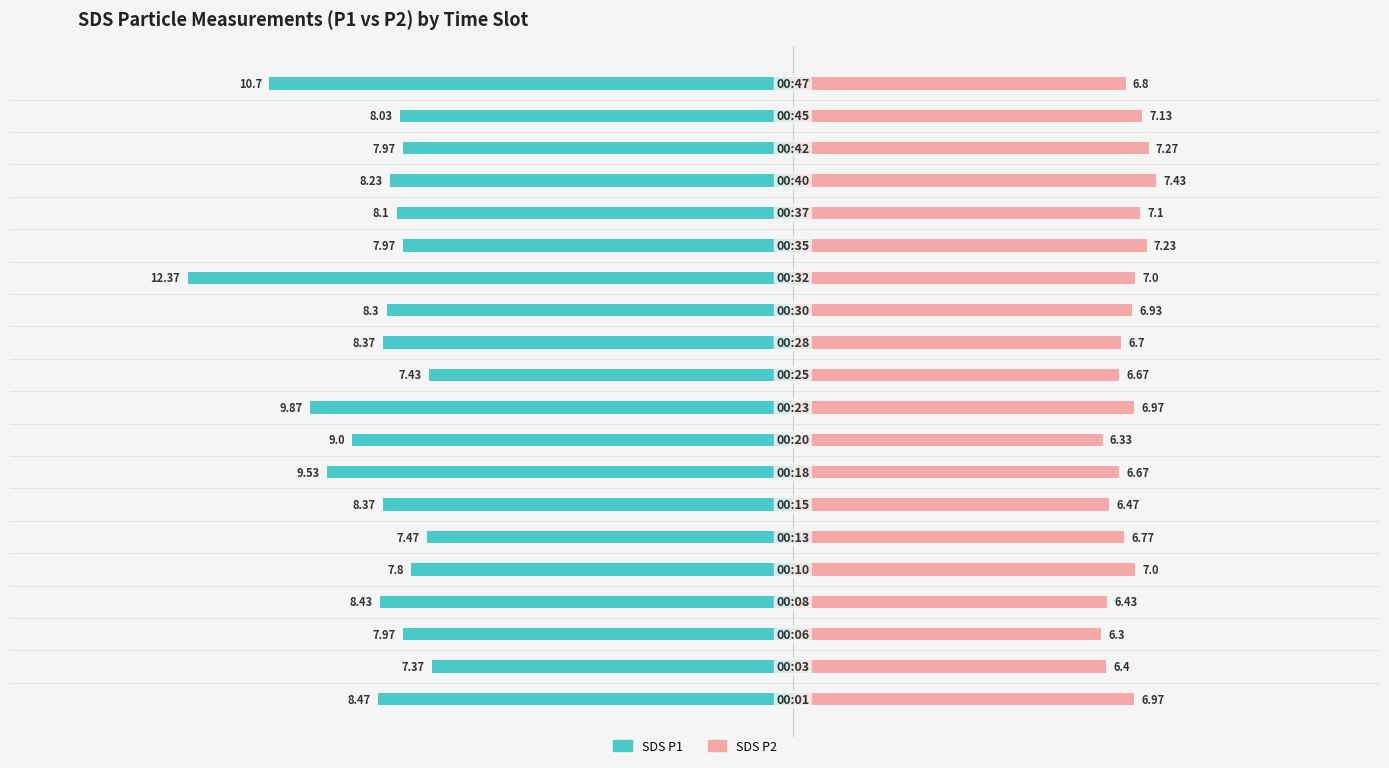

Which series has the widest spread of values?

SDS_P1